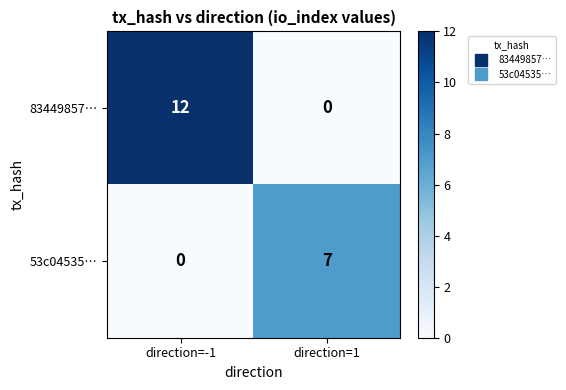

The value of 53c04535… at direction=-1 is 0. True or false?

True